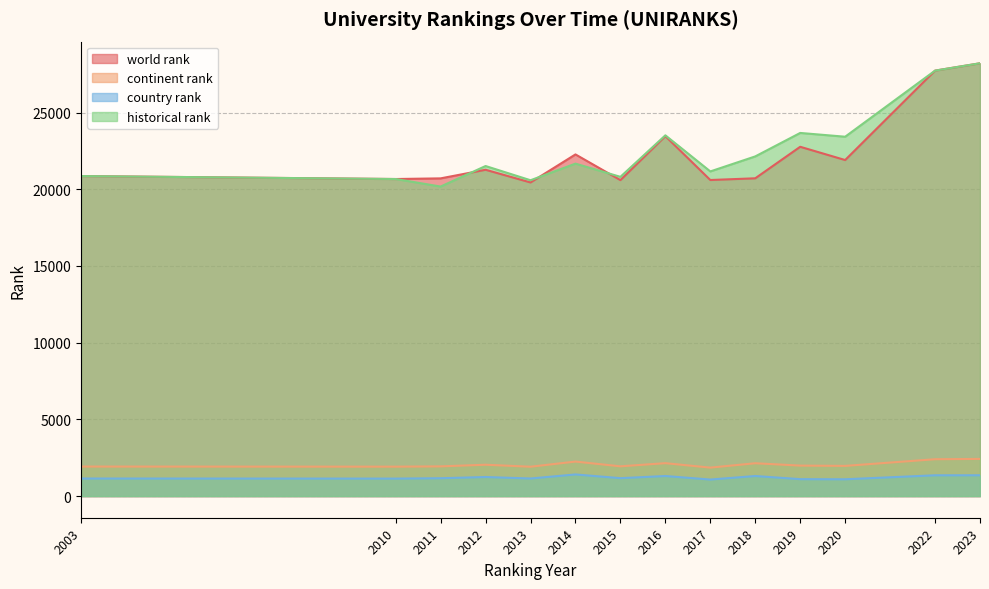

Does the chart display data point markers on the line(s)?

No